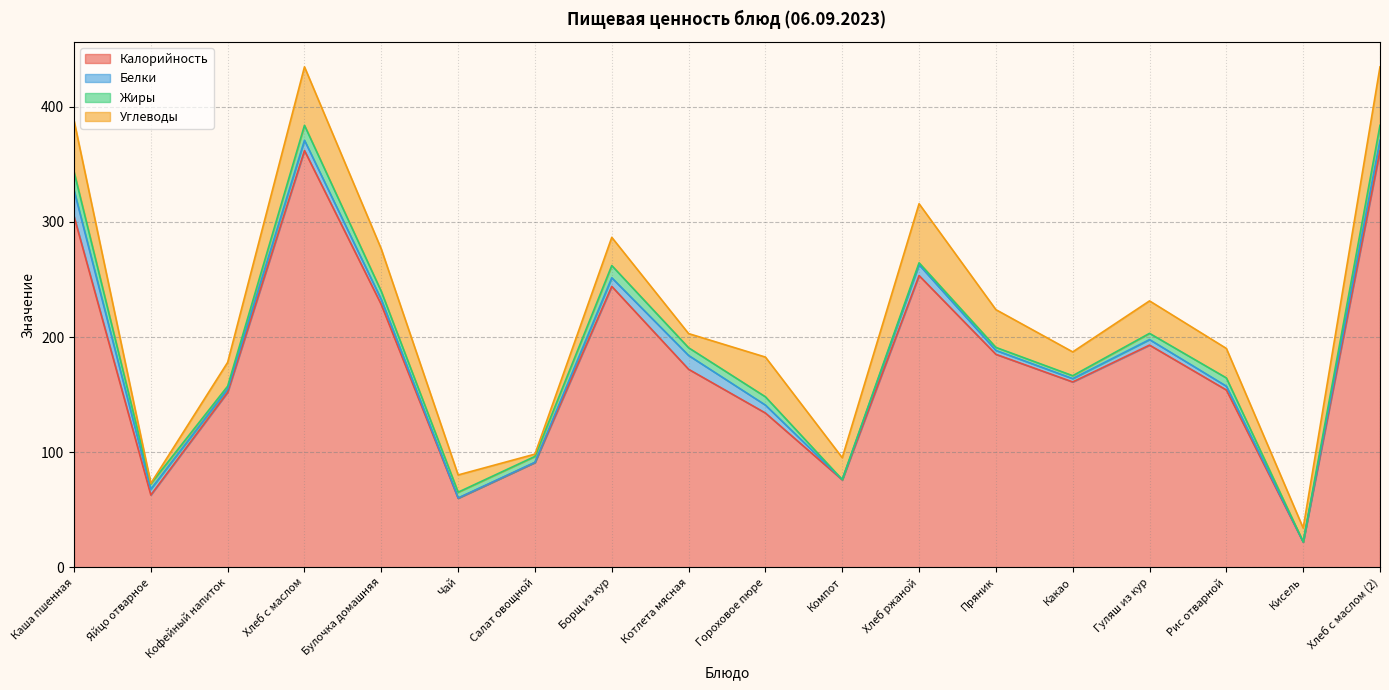

Where does the Углеводы series first go above 25?

Каша пшенная